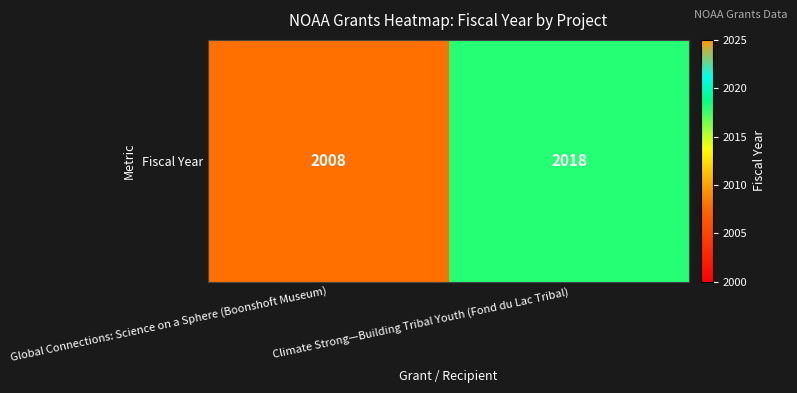

Which label corresponds to the smallest value in the chart?

Global Connections: Science on a Sphere (Boonshoft Museum)